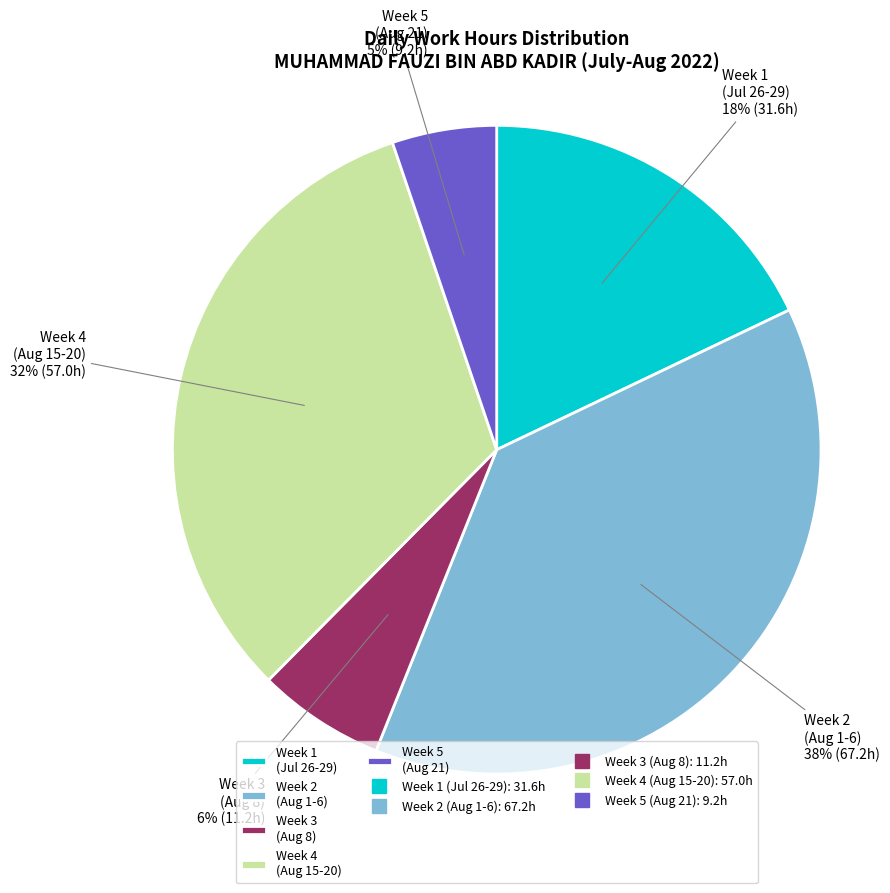

Which category has the biggest portion of the pie?

Week 2 (Aug 1-6)